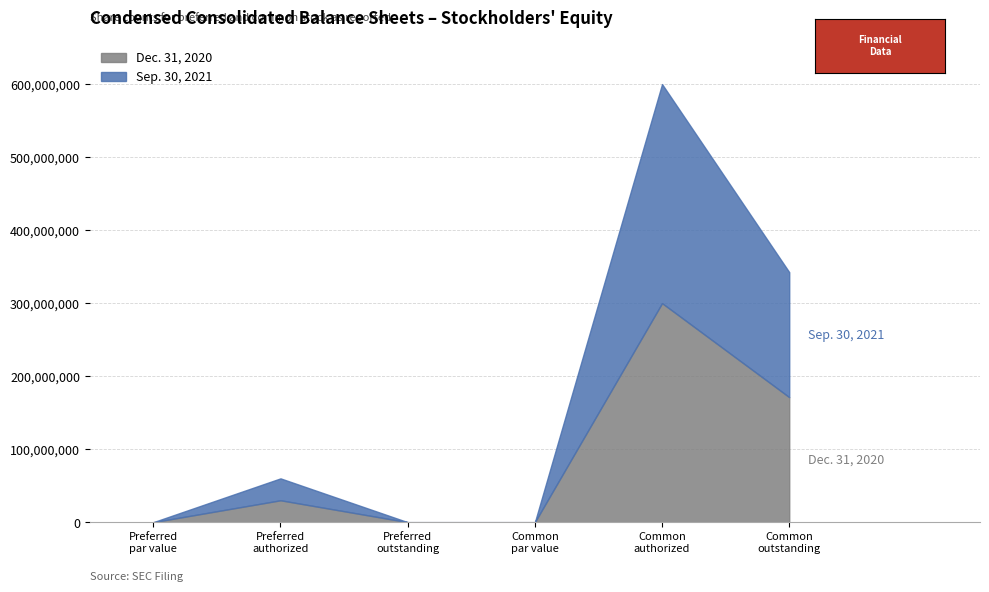

True or false: Dec. 31, 2020 and Sep. 30, 2021 intersect in this chart.

False